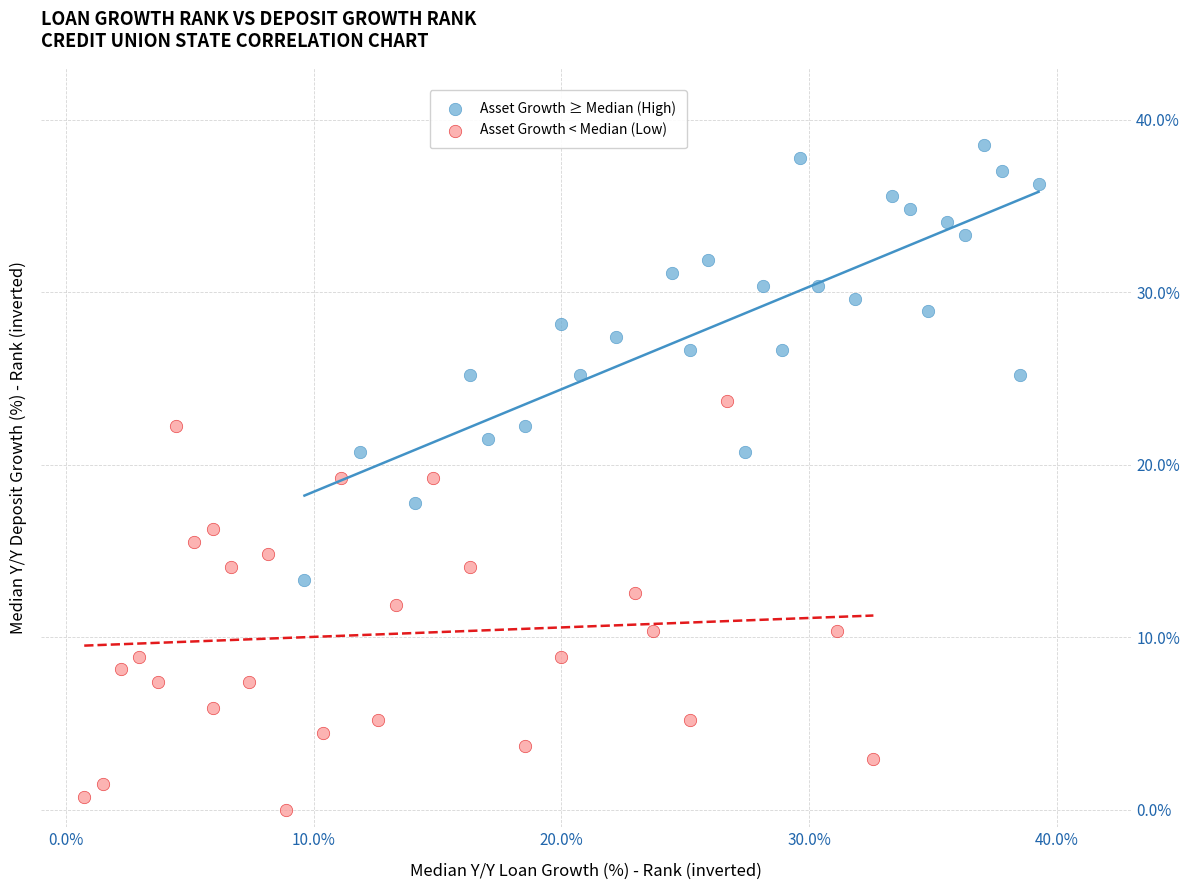

Which series has the largest Y range (max minus min)?

Asset Growth ≥ Median (High)